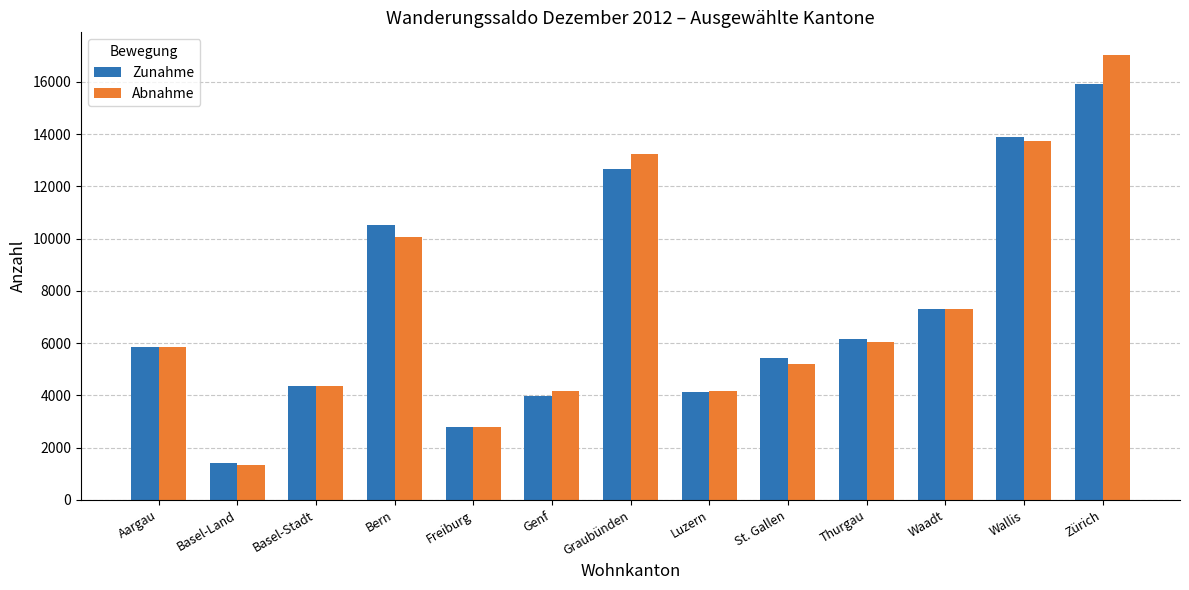

What is the approximate value of Zunahme at Freiburg?

2787